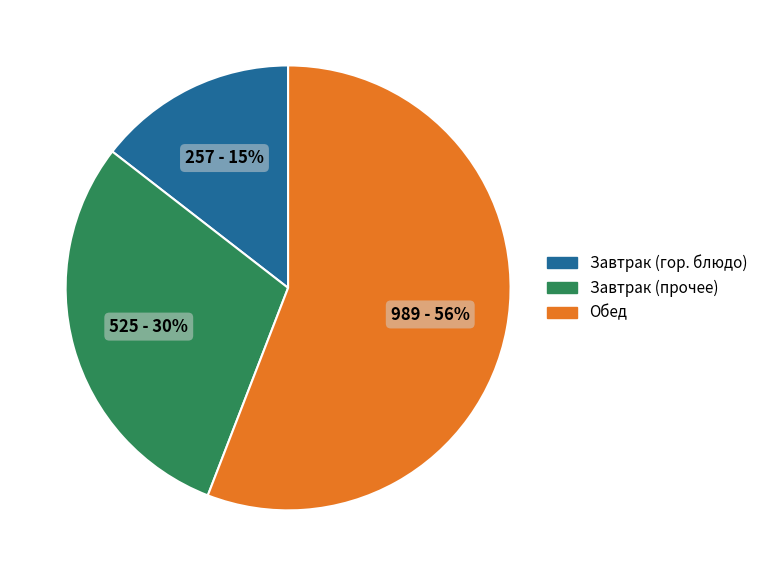

To the nearest percent, what is the difference between the largest and smallest slice percentages?

41%